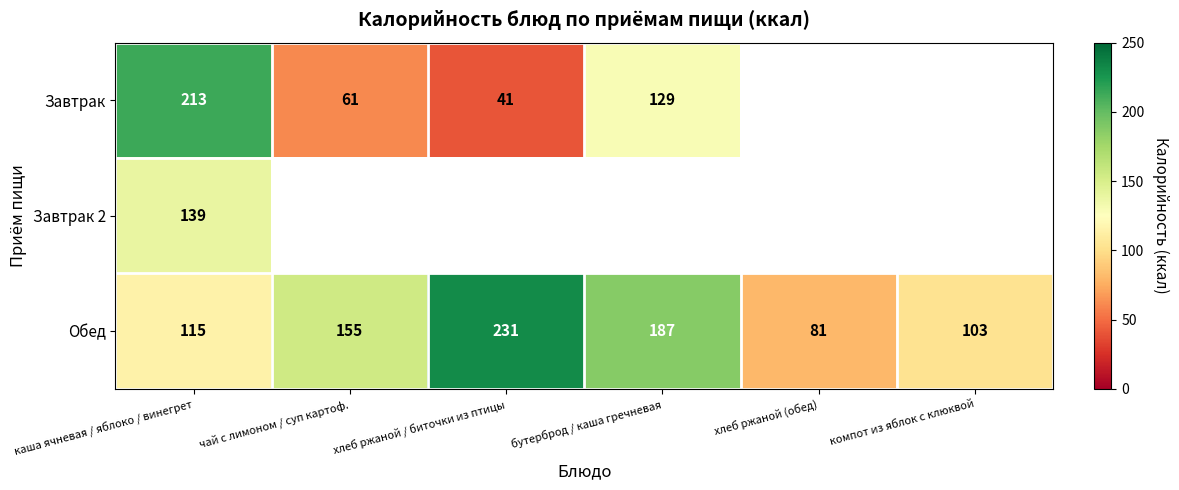

How many data points does each series have?

6